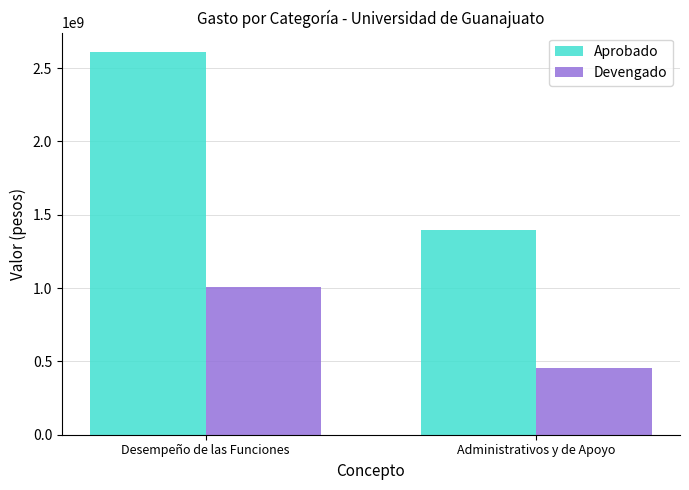

What is the sum of the Devengado values at Administrativos y de Apoyo and Desempeño de las Funciones?

1462274857.0